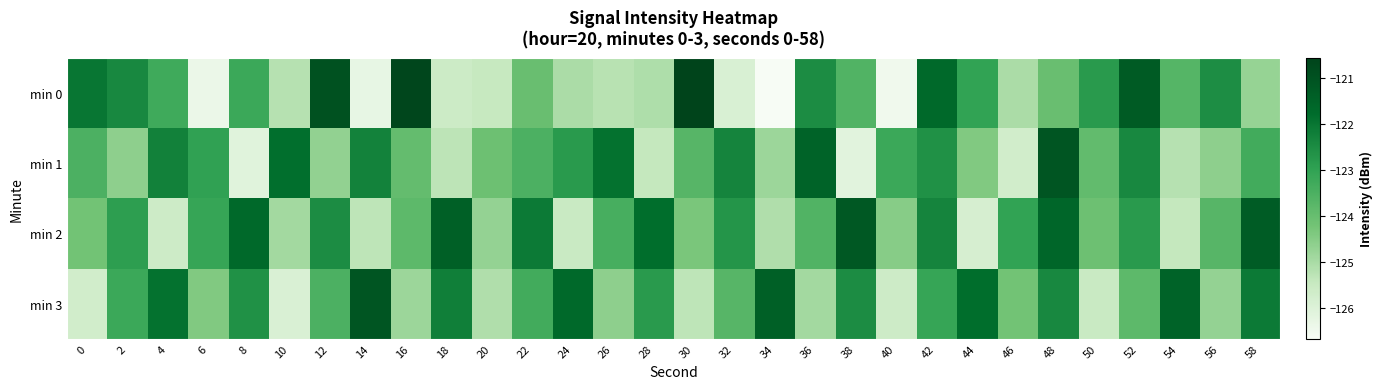

What is the maximum value shown in the chart?

-120.6